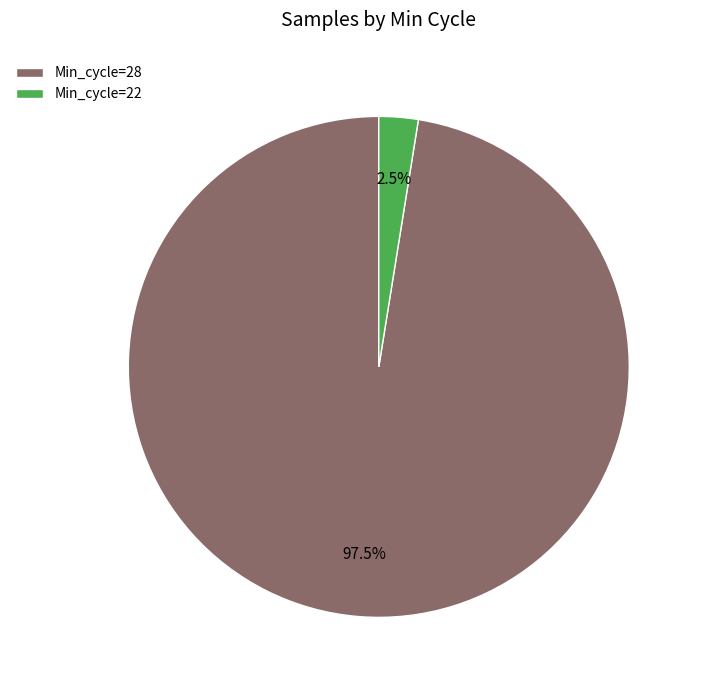

Is there a majority slice in this chart?

Yes